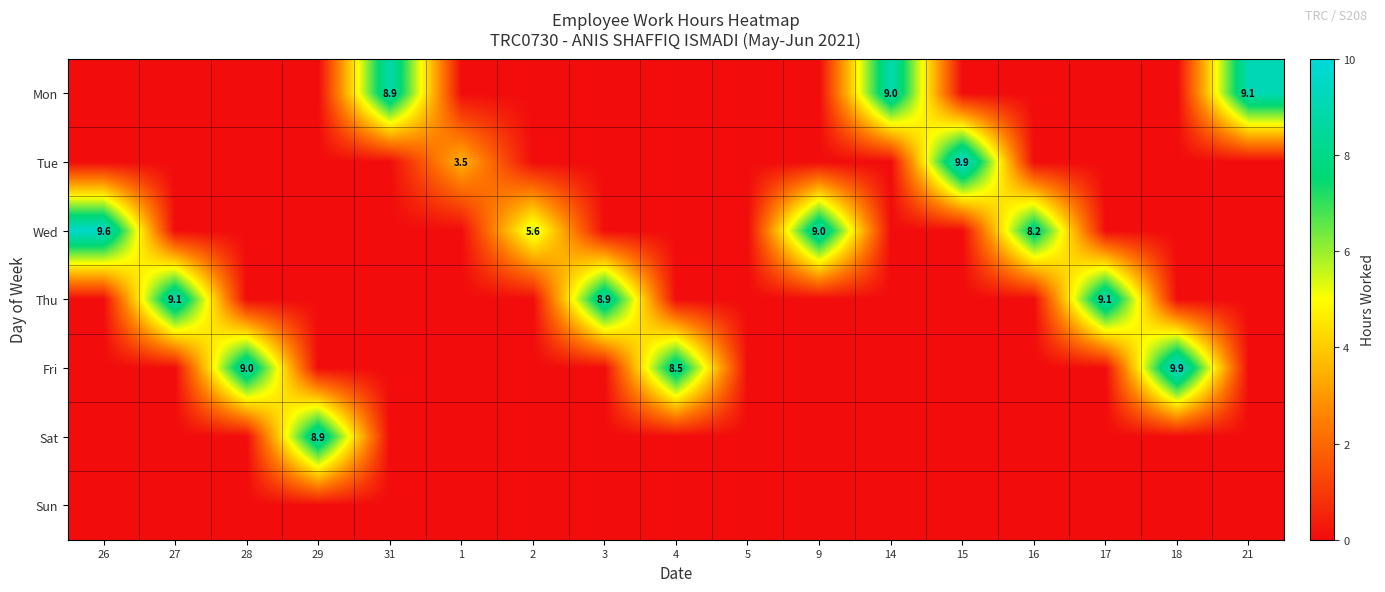

What is the difference between the Thu values at 5 and 17?

9.1